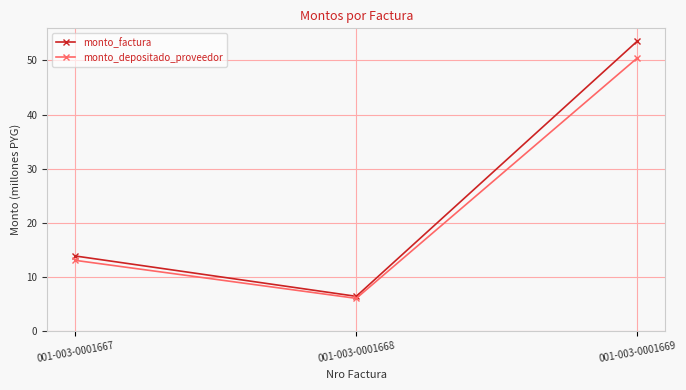

At how many categories does at least one series exceed 41?

1